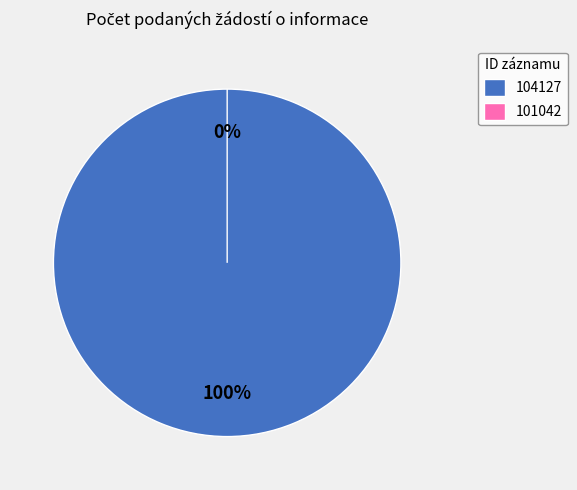

Which category has the biggest portion of the pie?

104127